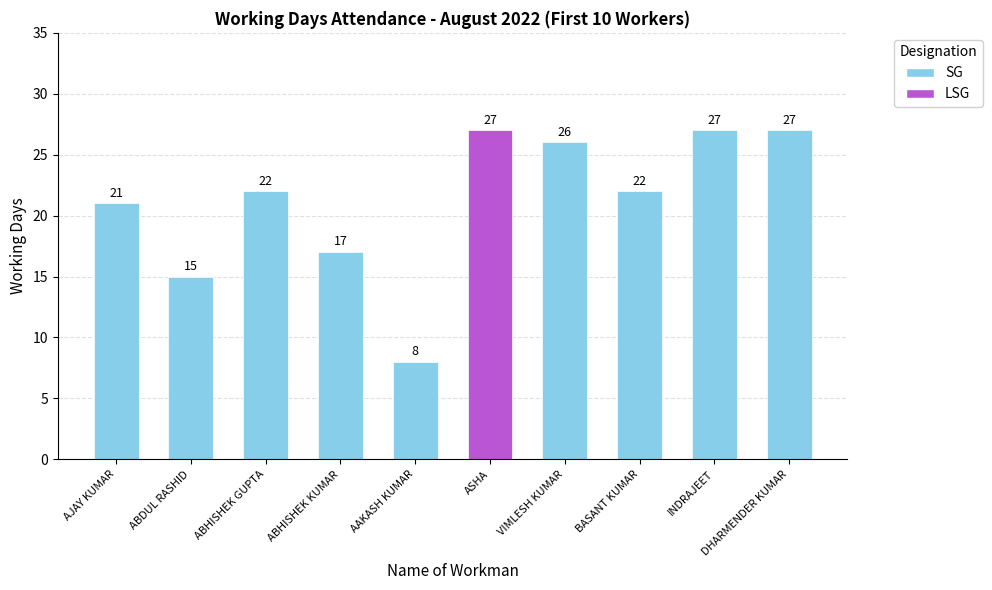

Which series changed the most between ABDUL RASHID and ABHISHEK GUPTA?

Working Days